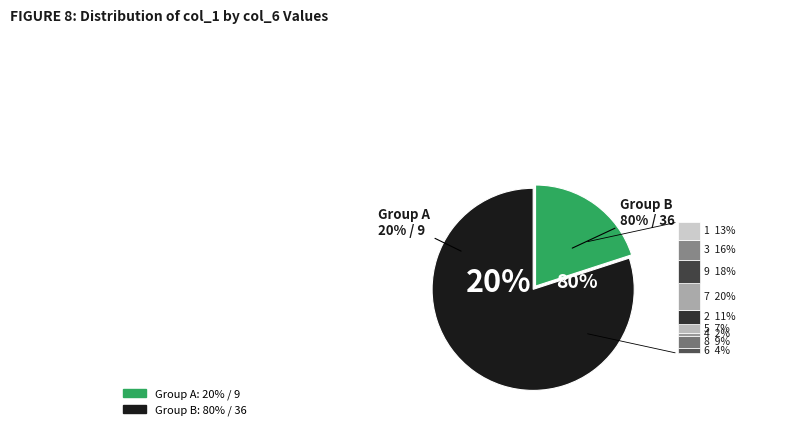

Count the number of slices in the pie.

9